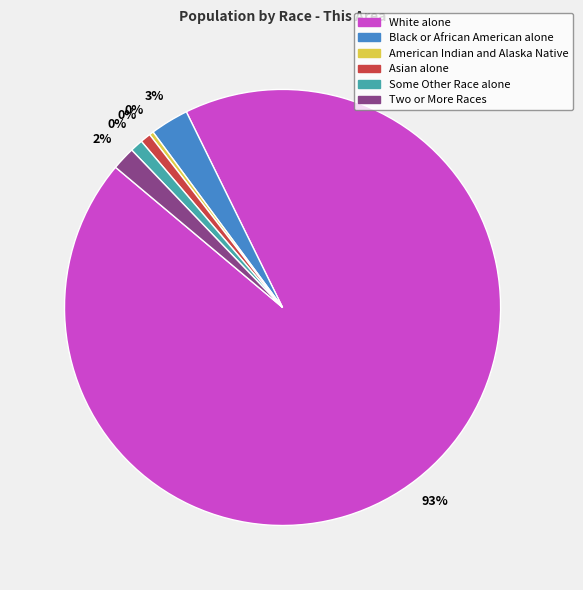

True or false: Some Other Race alone accounts for 1% of the total.

True